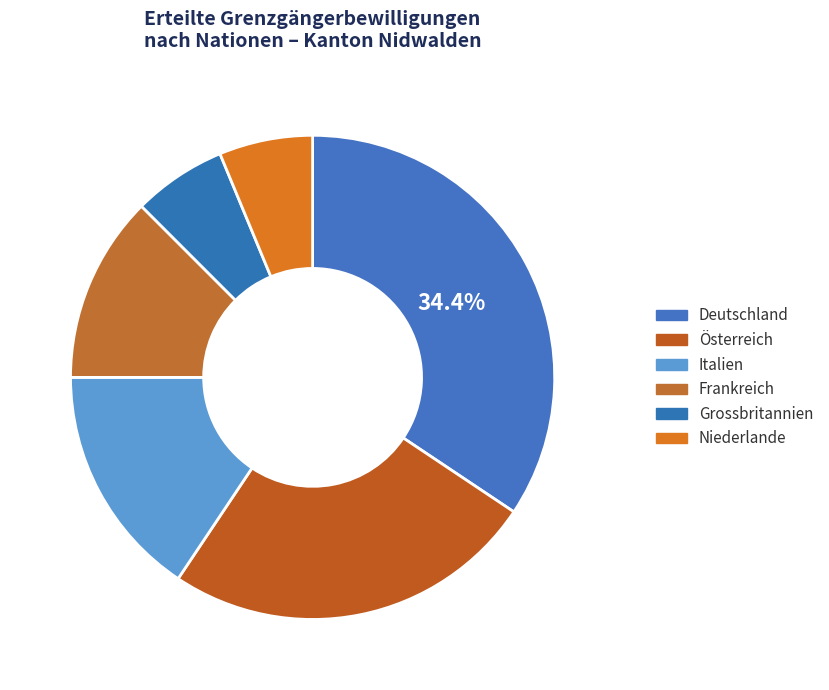

Does Italien represent more than half of the total?

No